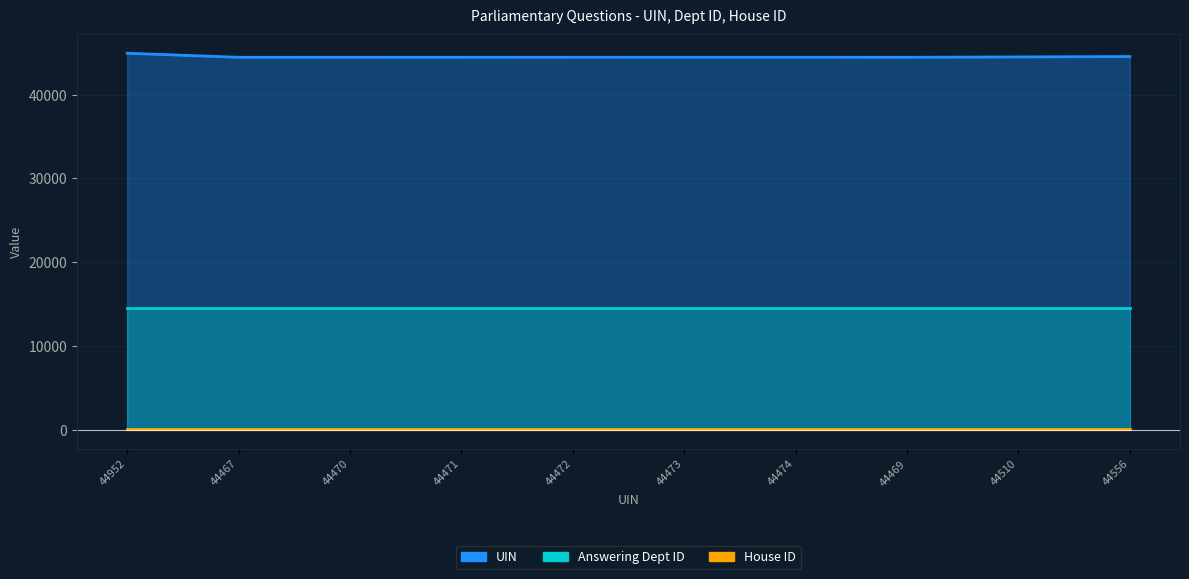

At how many categories does at least one series exceed 13408?

10